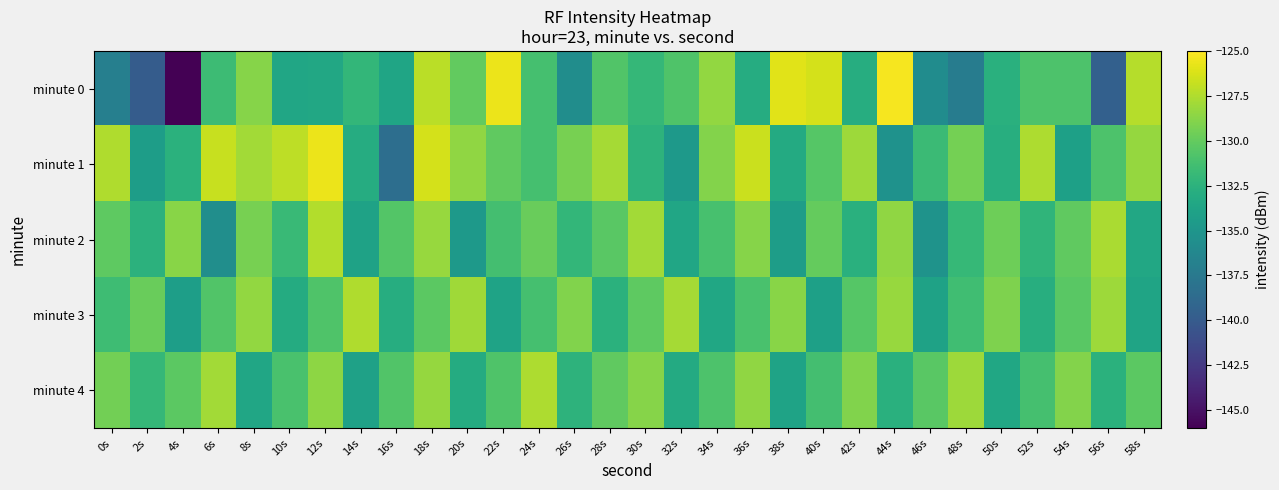

At which category does the chart reach its minimum across all series?

4s